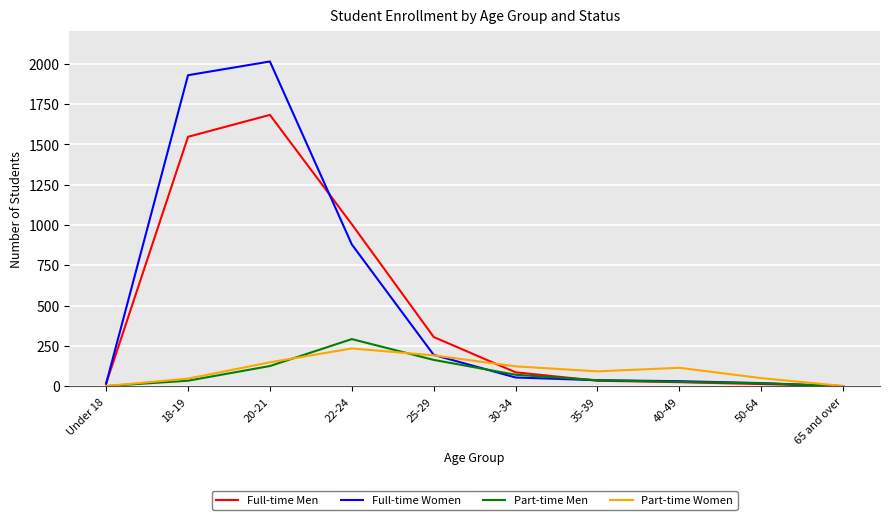

Which series changed the most between 22-24 and 50-64?

Full-time Men